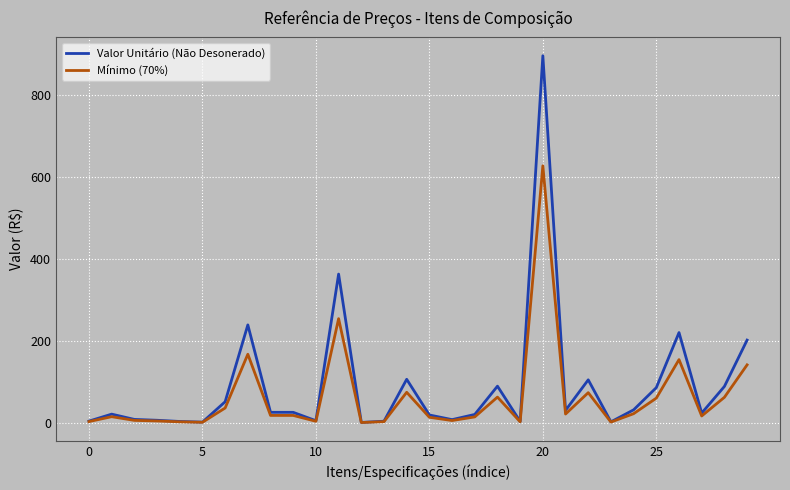

What is the highest value of the Mínimo (70%) series?

626.5